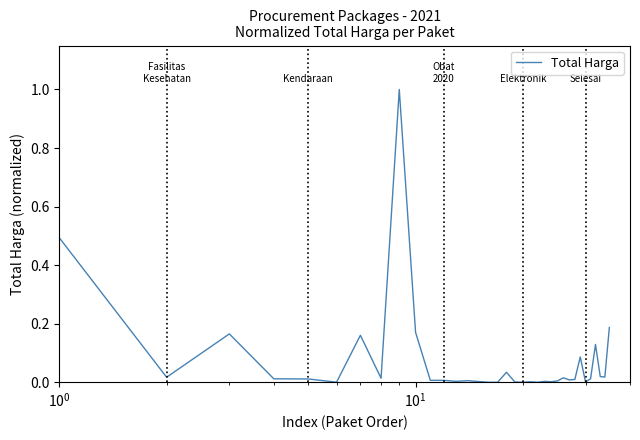

What is the maximum value shown in the chart?

1.0